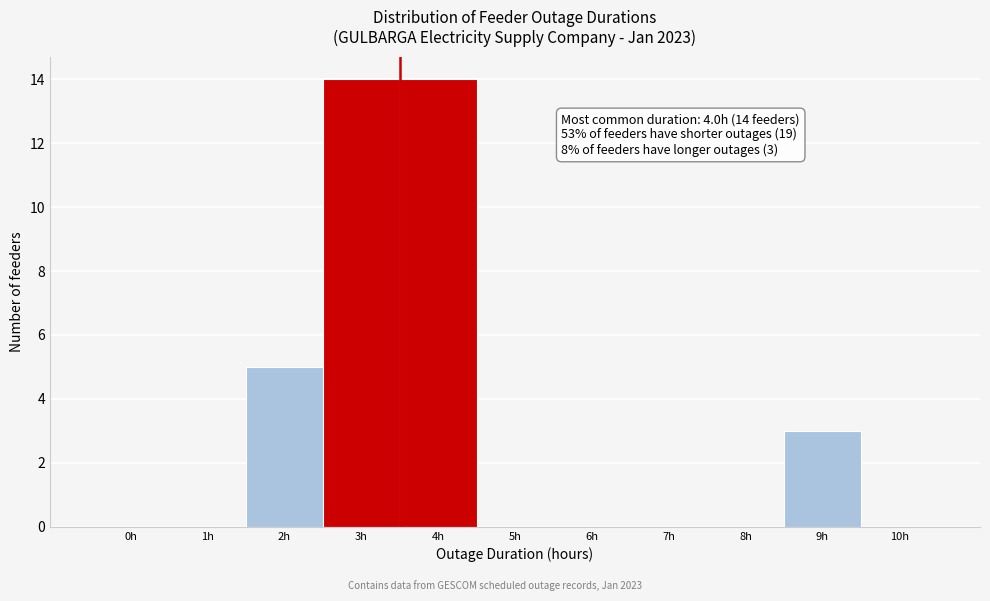

Reading right to left, extract all data points from this chart.

10h=0	9h=3	8h=0	7h=0	6h=0	5h=0	4h=14	3h=14	2h=5	1h=0	0h=0